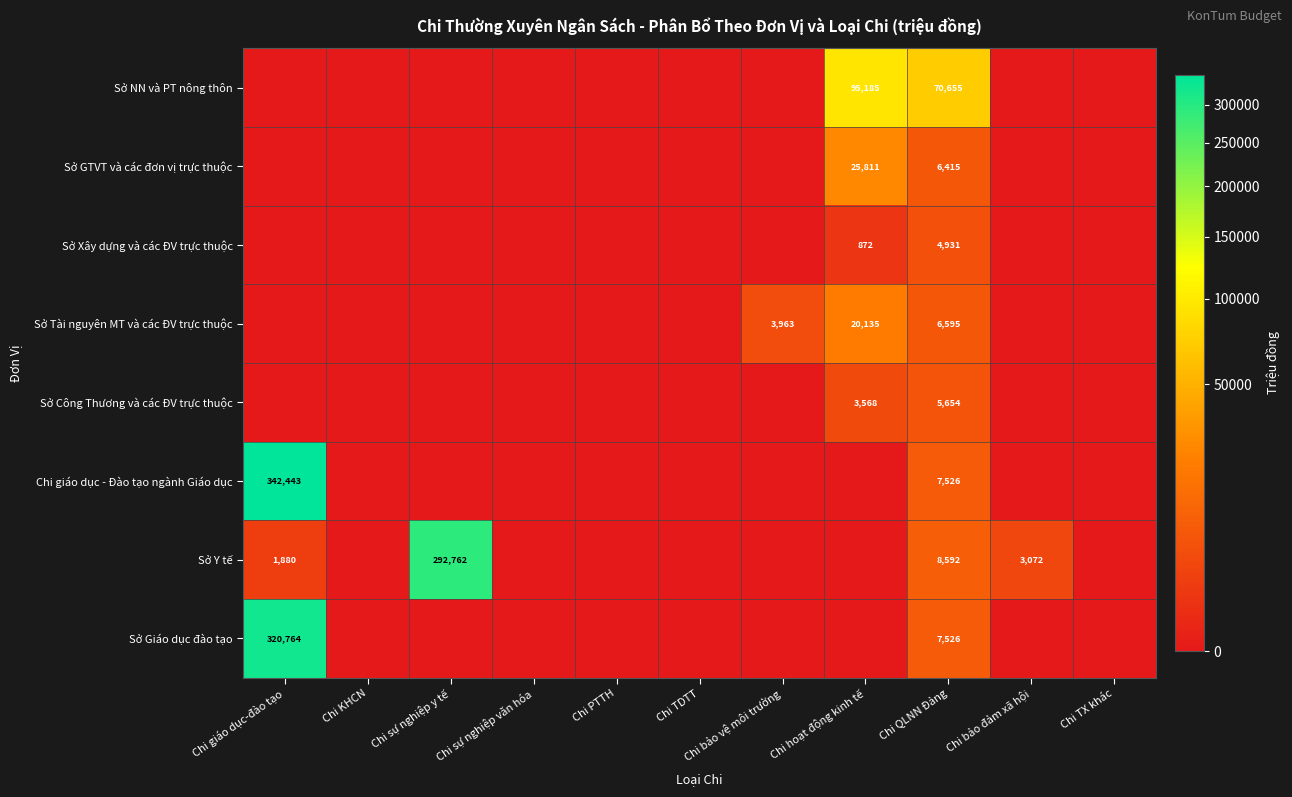

What is the total value across all series at Chi QLNN Đảng?

117894